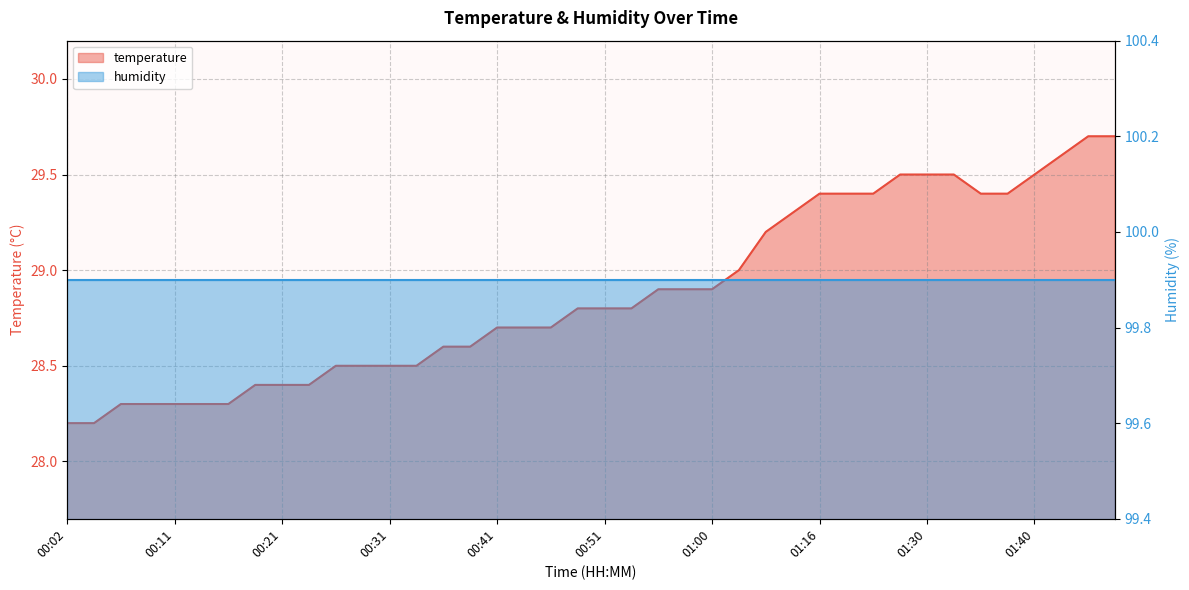

At which category does the chart reach its minimum across all series?

00:02